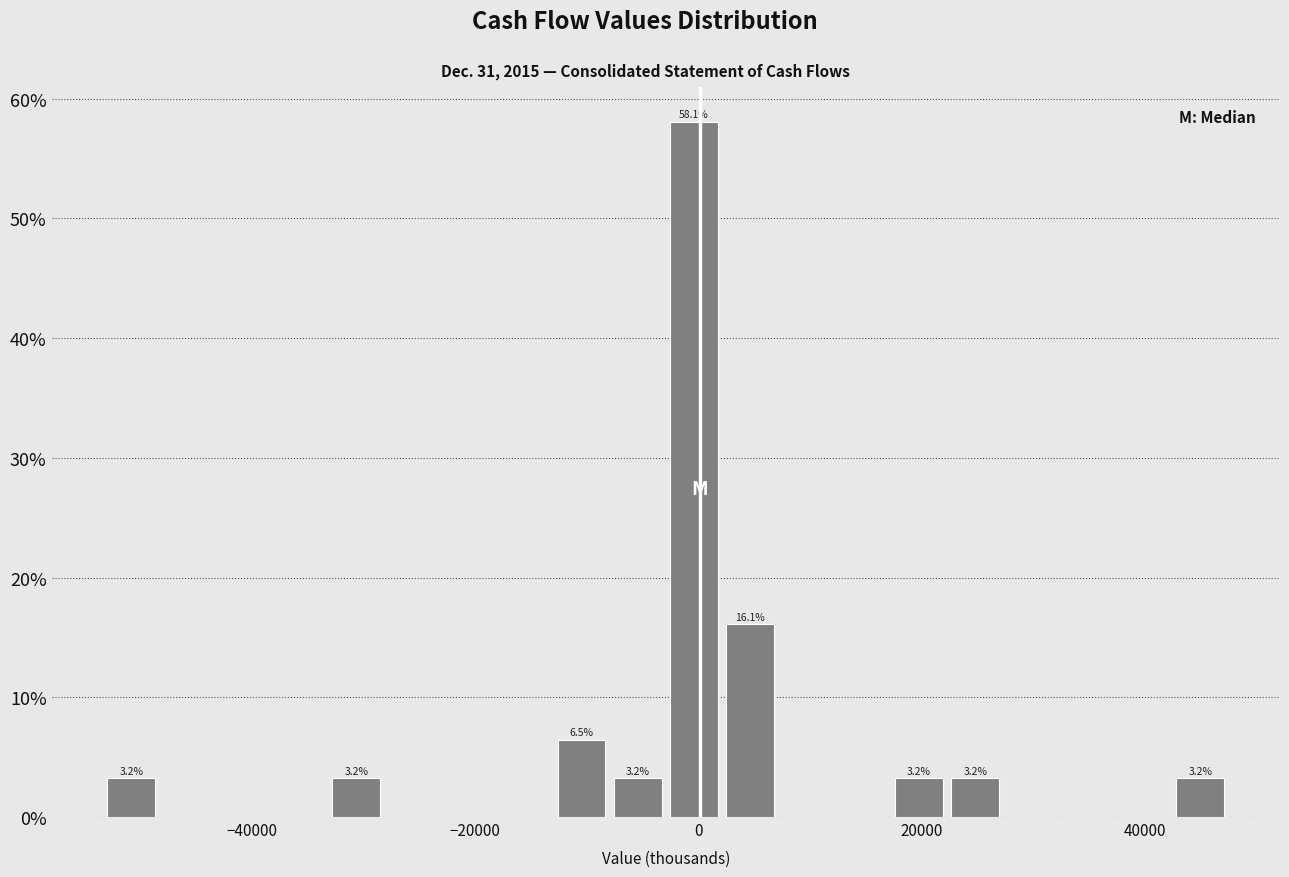

Around what value on the x-axis is the tallest bar? Give the approximate position of its centre, as read against the axis.

0